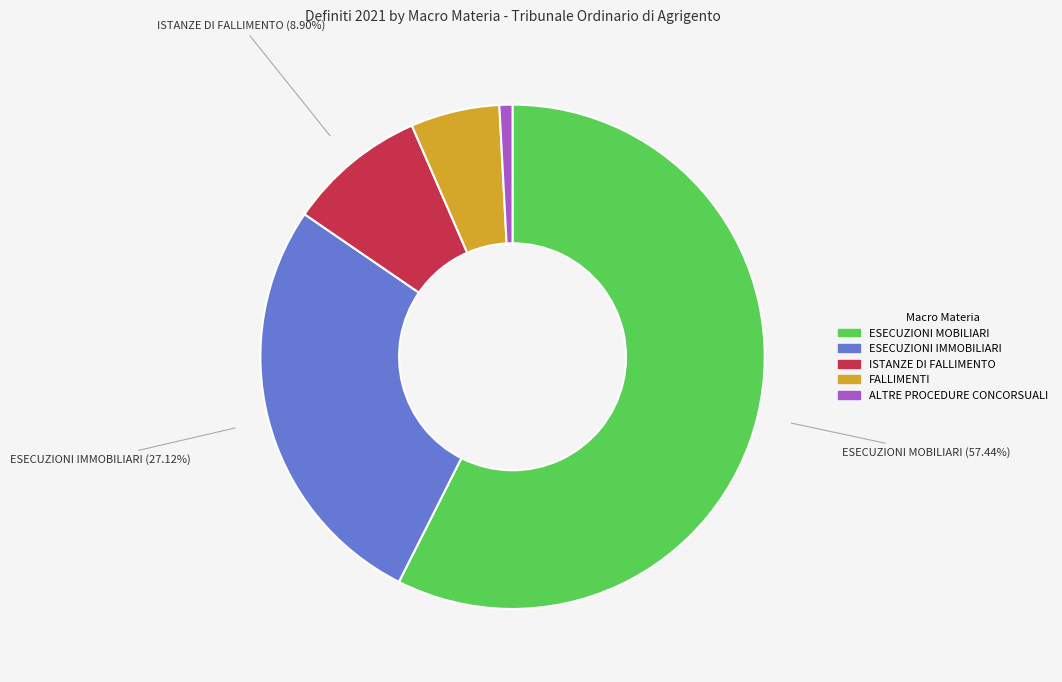

To the nearest percent, what percentage of the pie is ESECUZIONI IMMOBILIARI?

27%